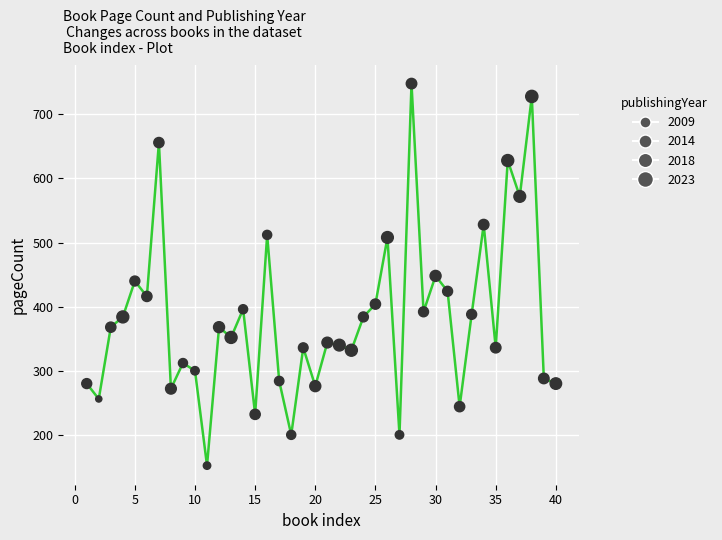

What is the greatest value displayed?

748